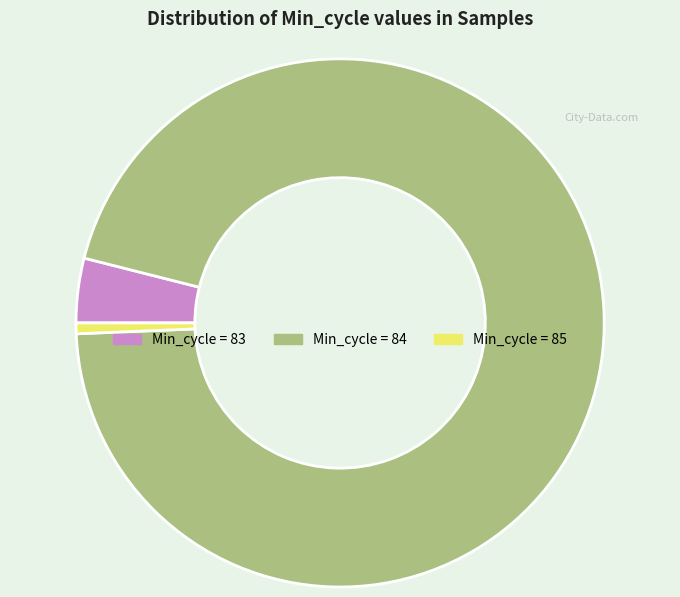

Does any single category account for the majority?

Yes